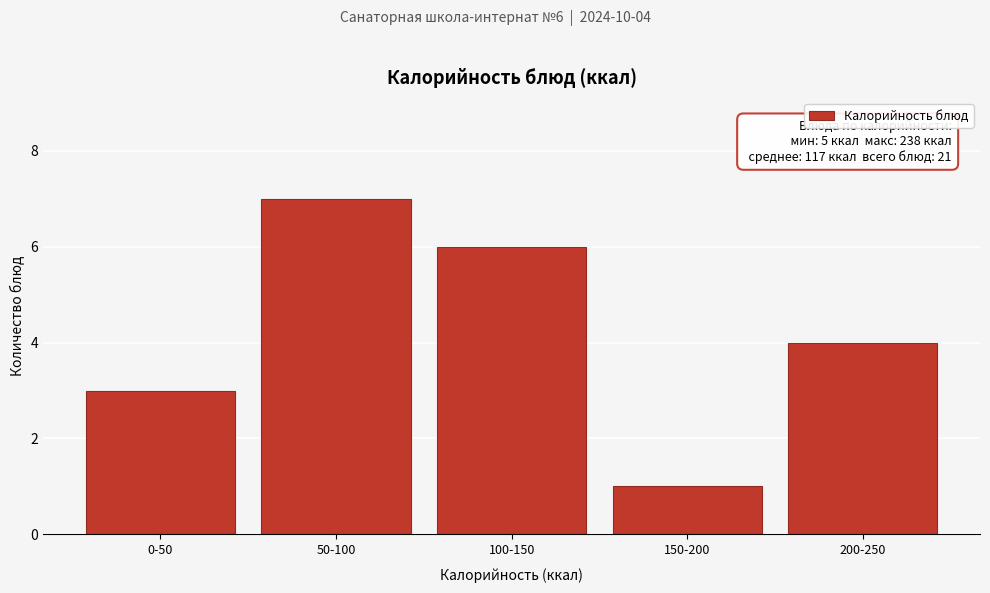

Reading left to right, extract all data points from this chart.

3	7	6	1	4